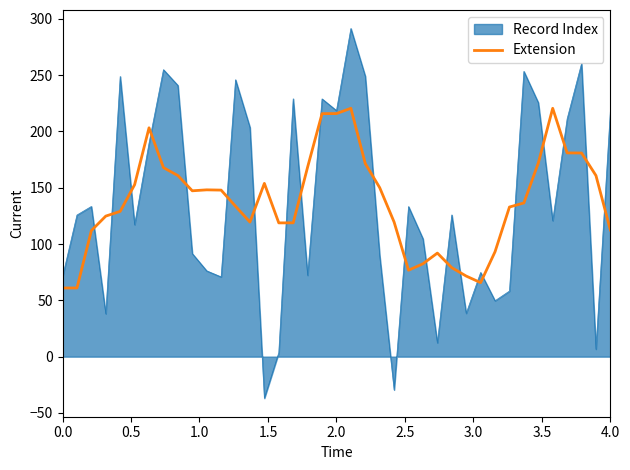

What is the lowest value of the Record Index series?

-36.9